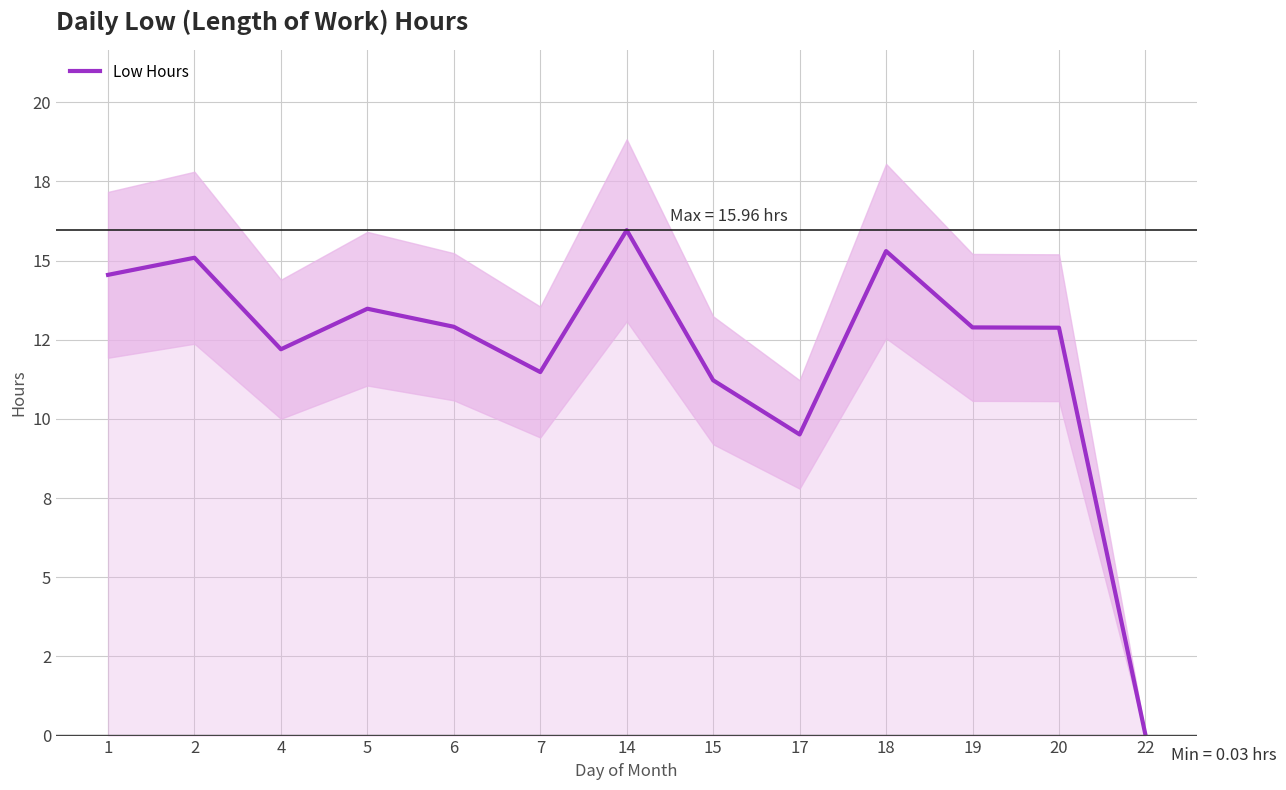

Rank the categories by value from highest to lowest.

14, 18, 2, 1, 5, 6, 19, 20, 4, 7, 15, 17, 22